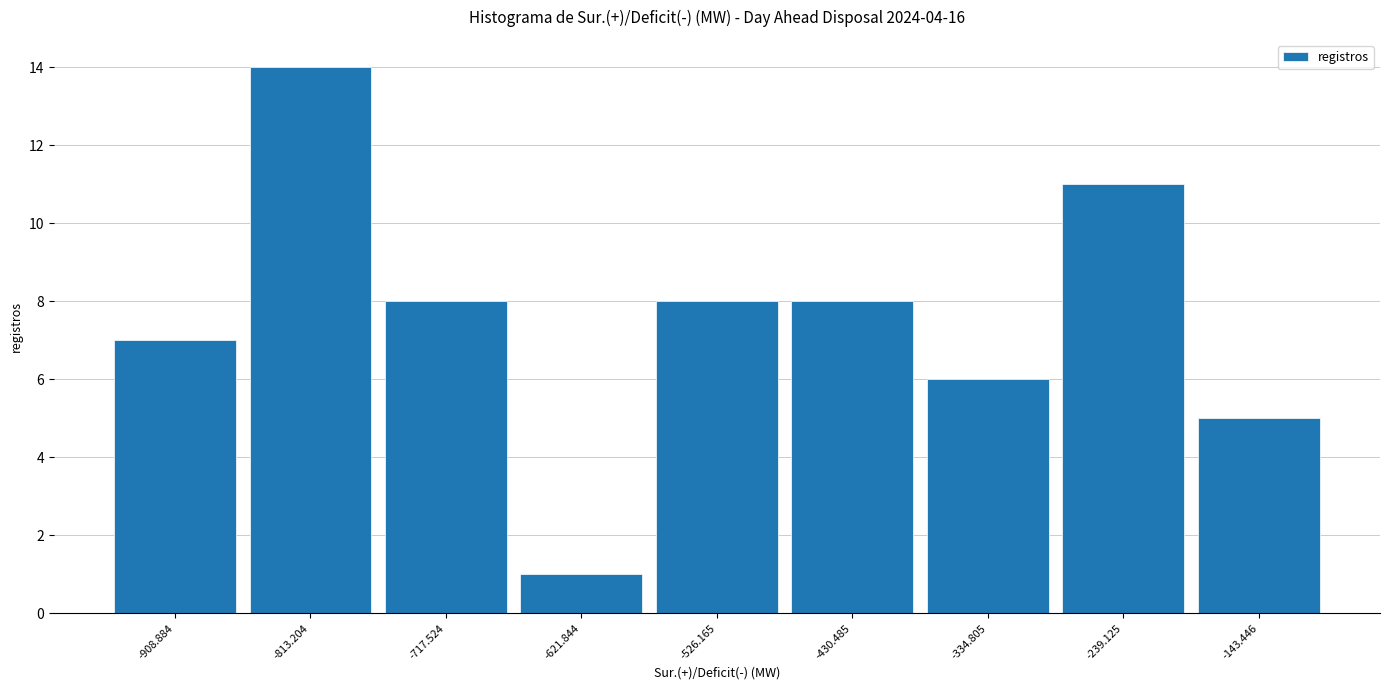

What is the height of the bar covering -670 to -570 on the x-axis? Neither the bar edges nor the heights are printed on the chart, so give them approximately, as read against the axes.

1